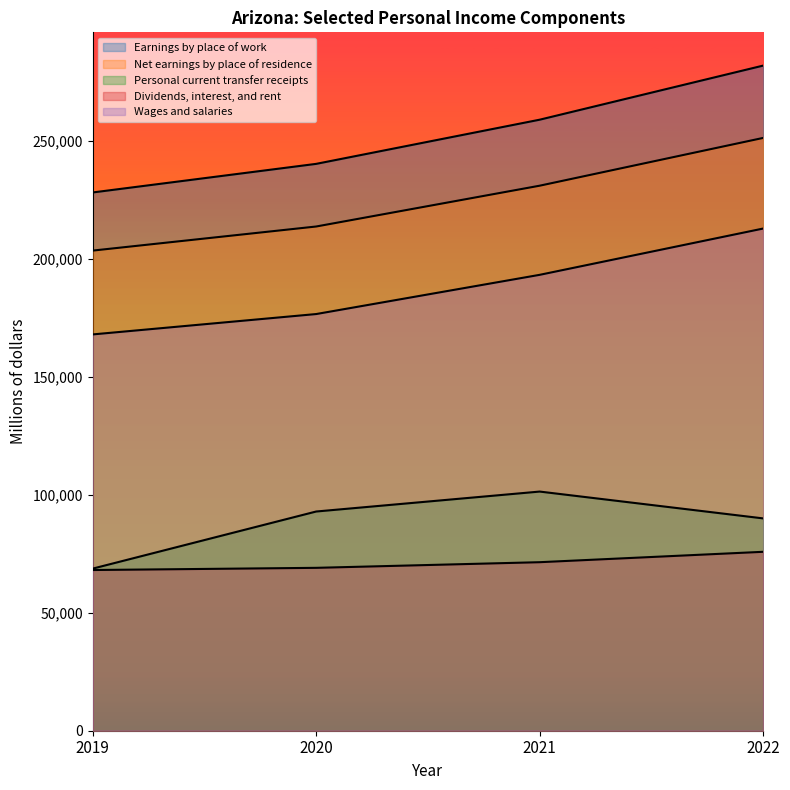

True or false: Wages and salaries has more than 1 points higher than both neighbors.

False